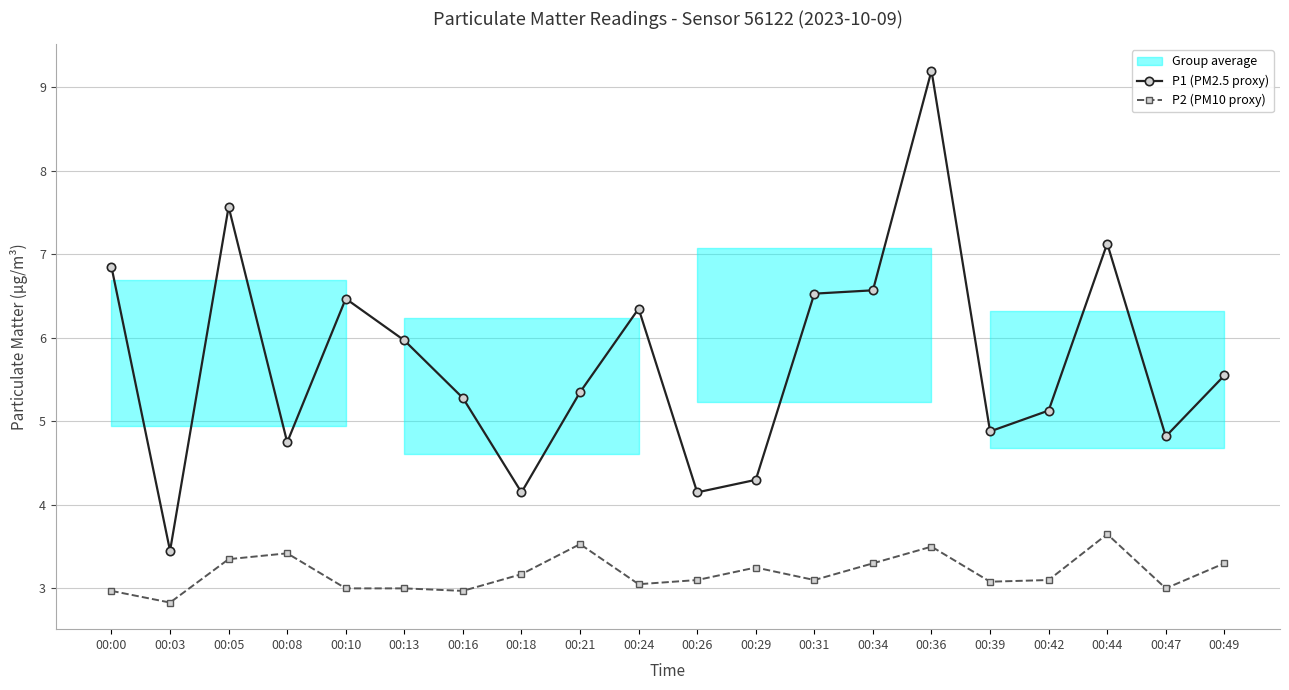

How many data points in P2 (PM10 proxy) are above 3?

14